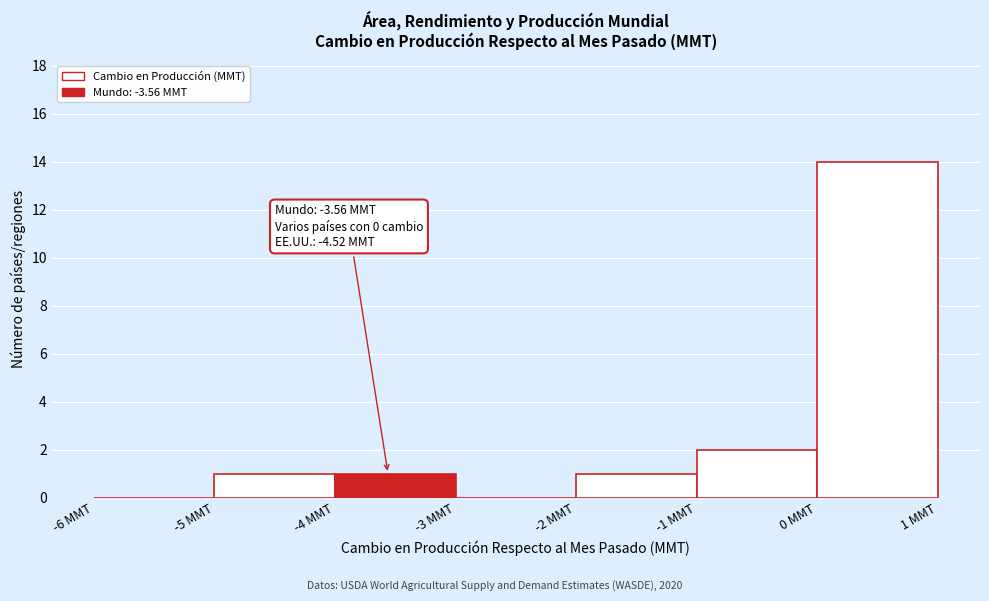

Over which range of the x-axis is the bar tallest?

0 to 1